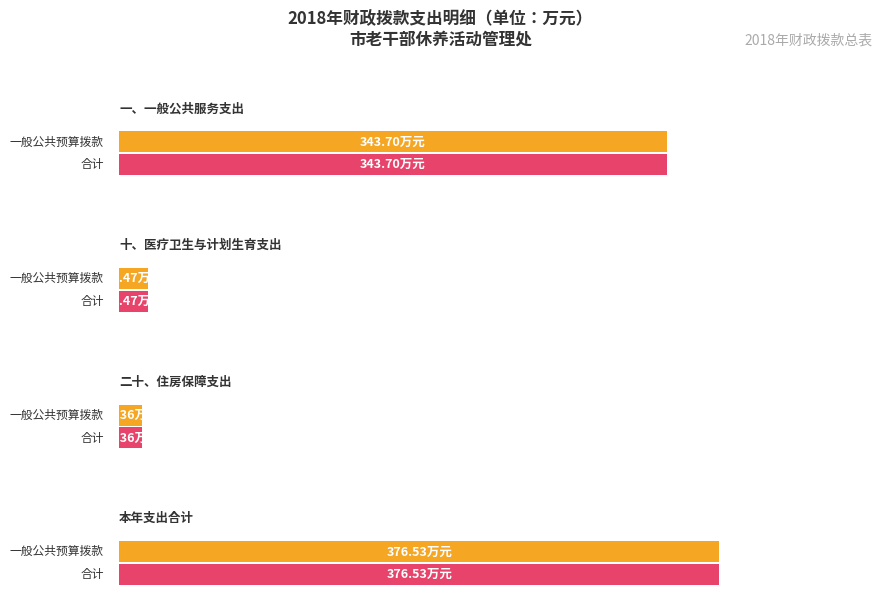

Which has a higher value, 本年支出合计 or 十、医疗卫生与计划生育支出?

本年支出合计